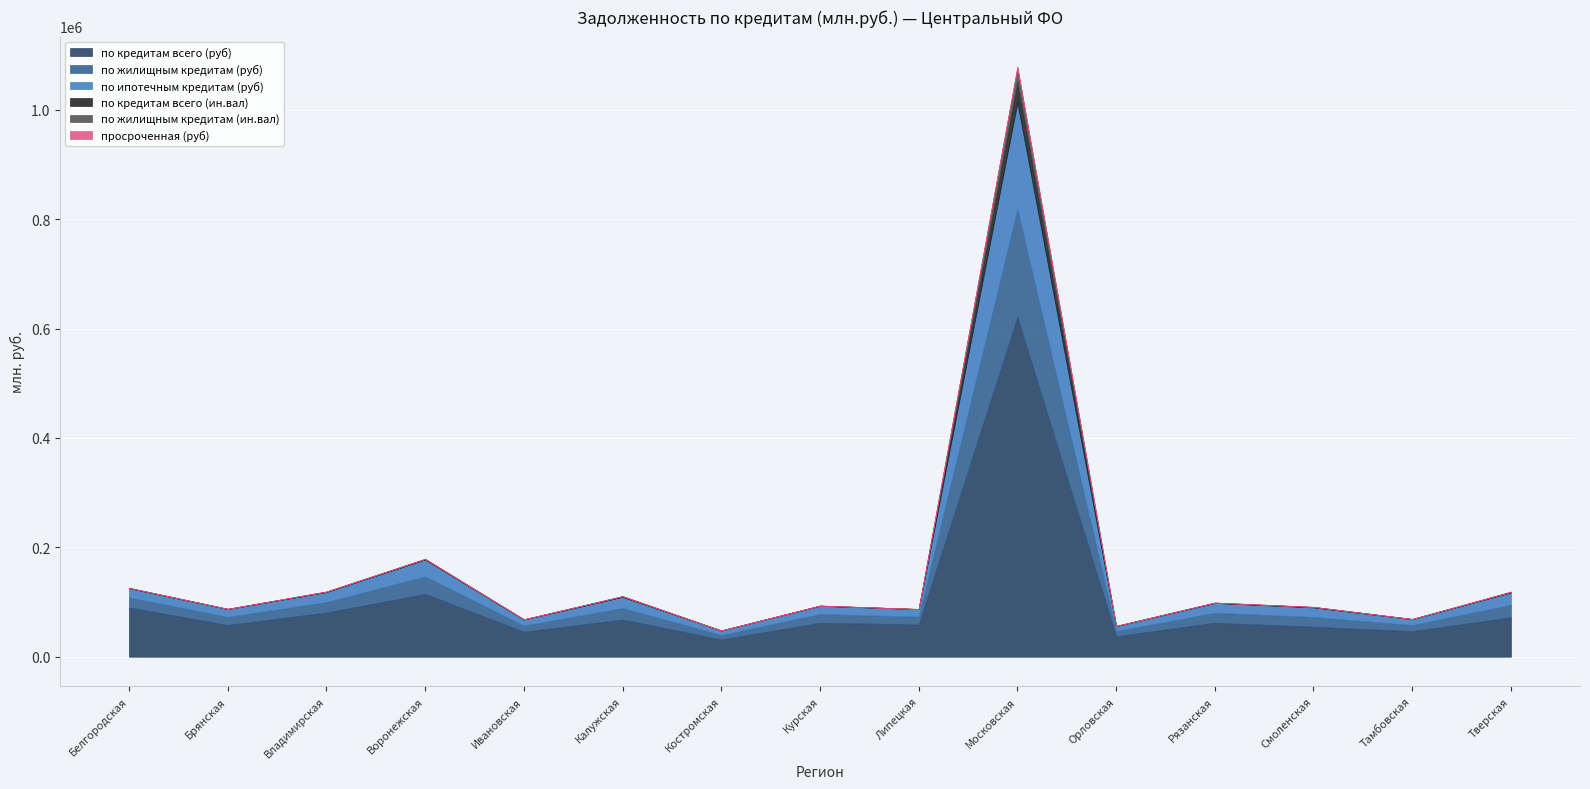

What is the maximum value shown in the chart?

620701